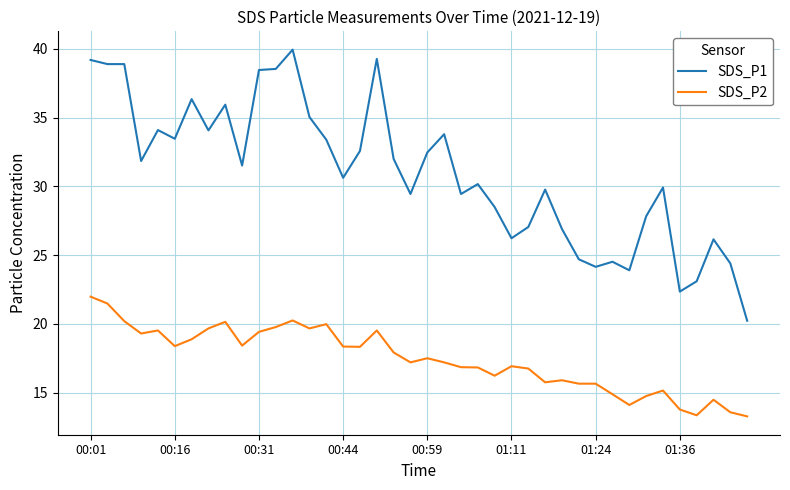

Which series has the largest range (max minus min)?

SDS_P1